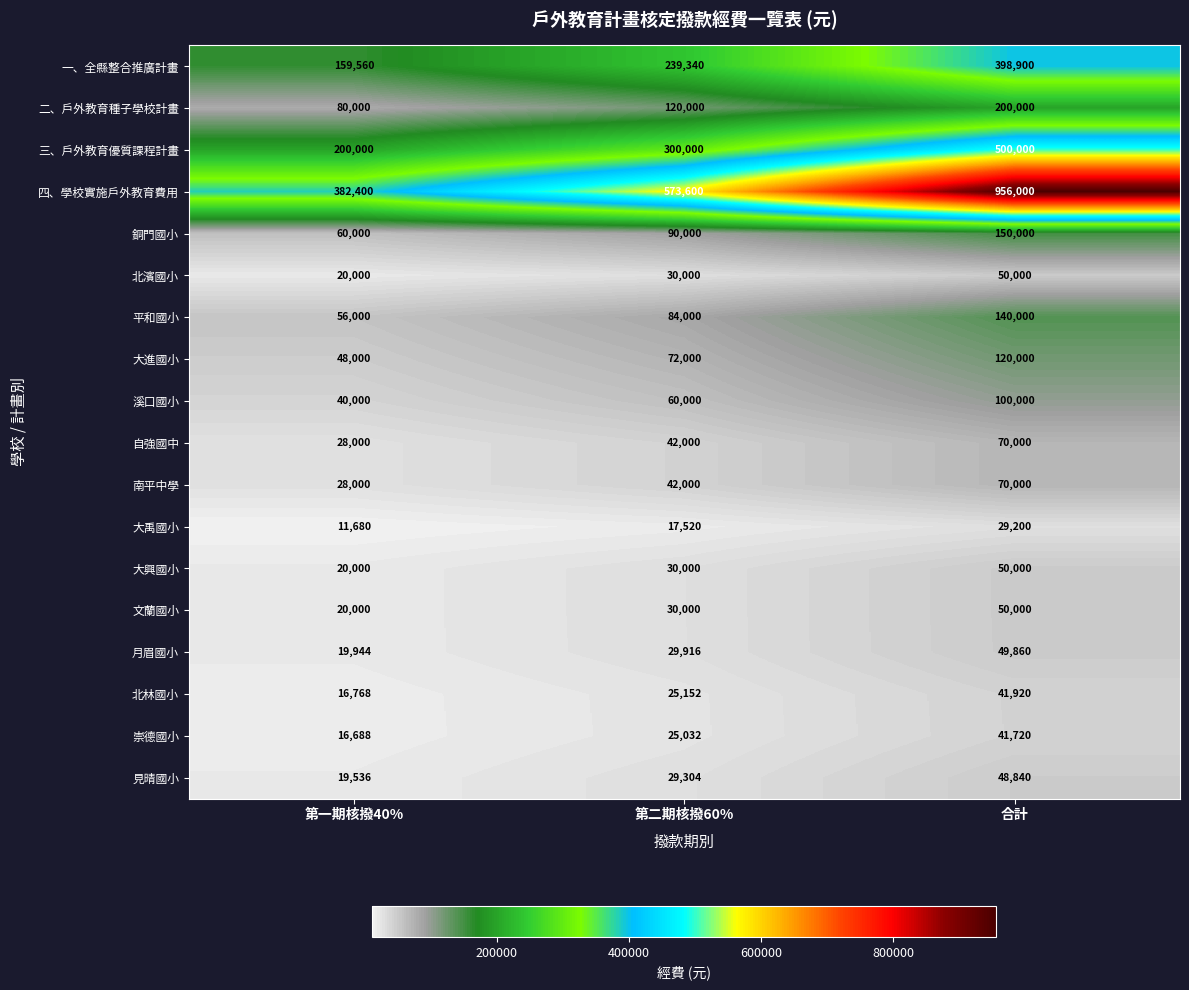

The 南平中學 series shows 10218 at 第二期核撥60%. True or false?

False